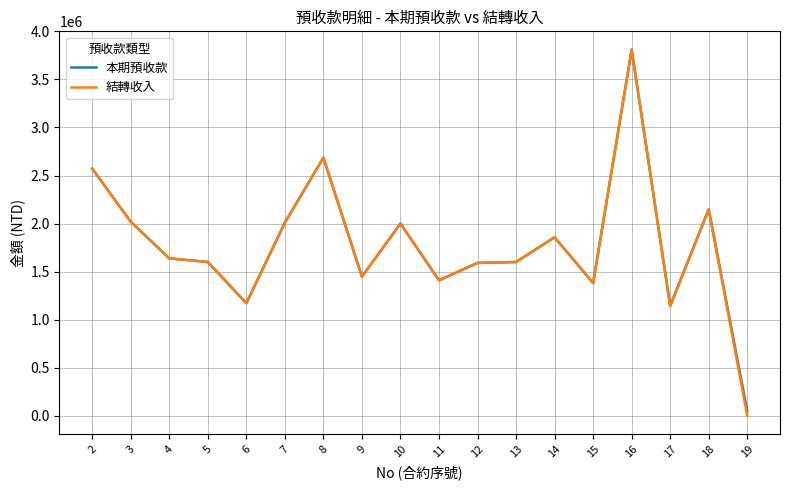

Is it true that 結轉收入 equals 2019048 at 3?

True